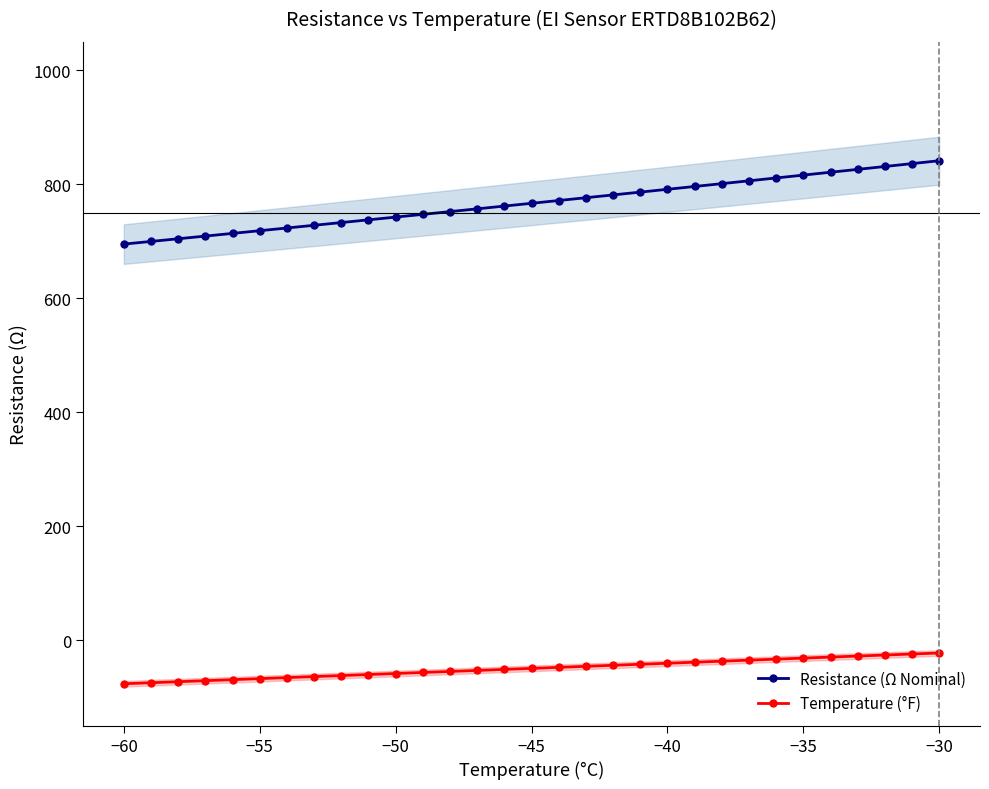

Is it true that Resistance (Ω Nominal) equals 766.8 at −45?

True